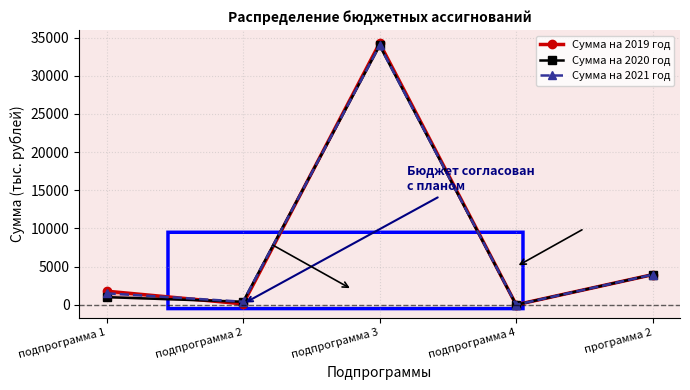

Where do Сумма на 2021 год and Сумма на 2019 год first cross each other?

подпрограмма 1 and подпрограмма 2